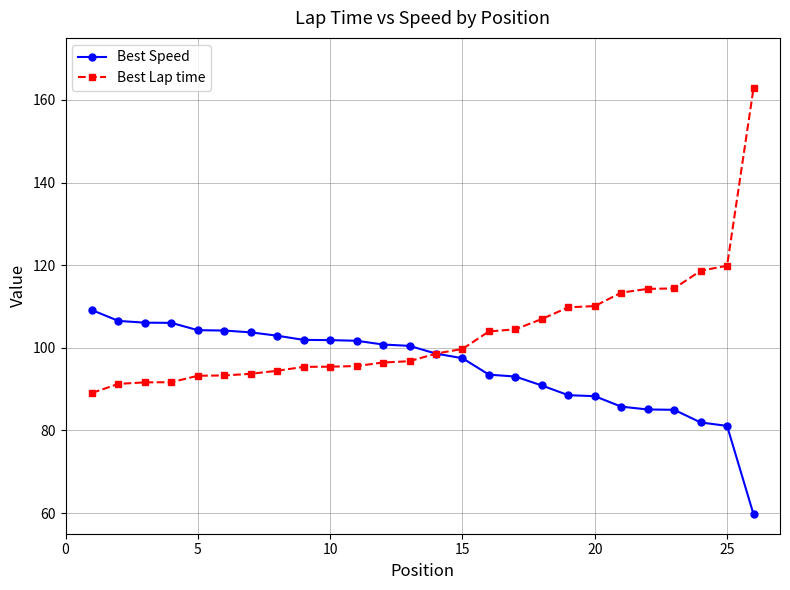

List the series in order of their peak value, highest first.

Best Lap time, Best Speed